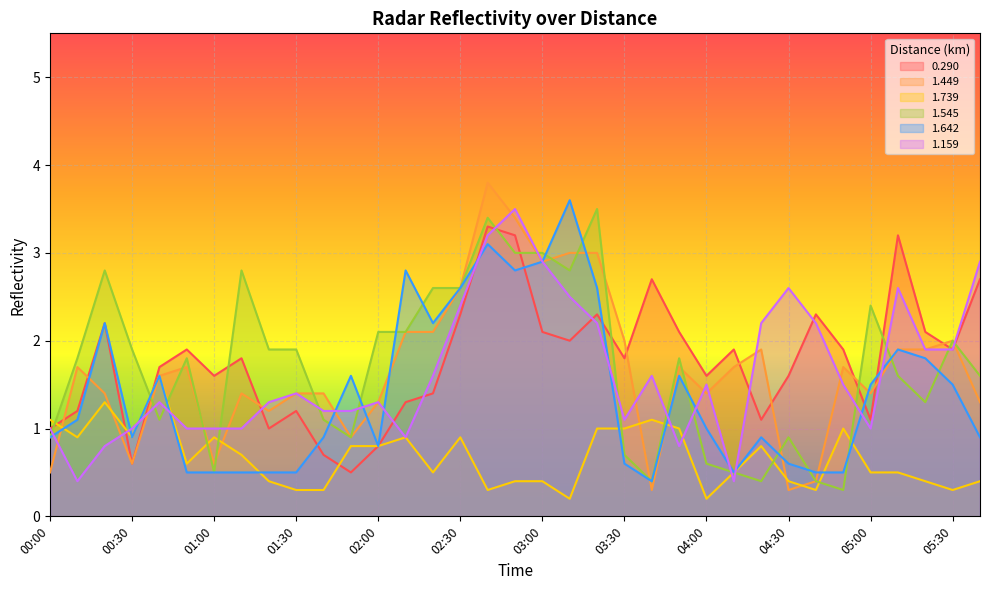

Which series has the largest range (max minus min)?

1.449